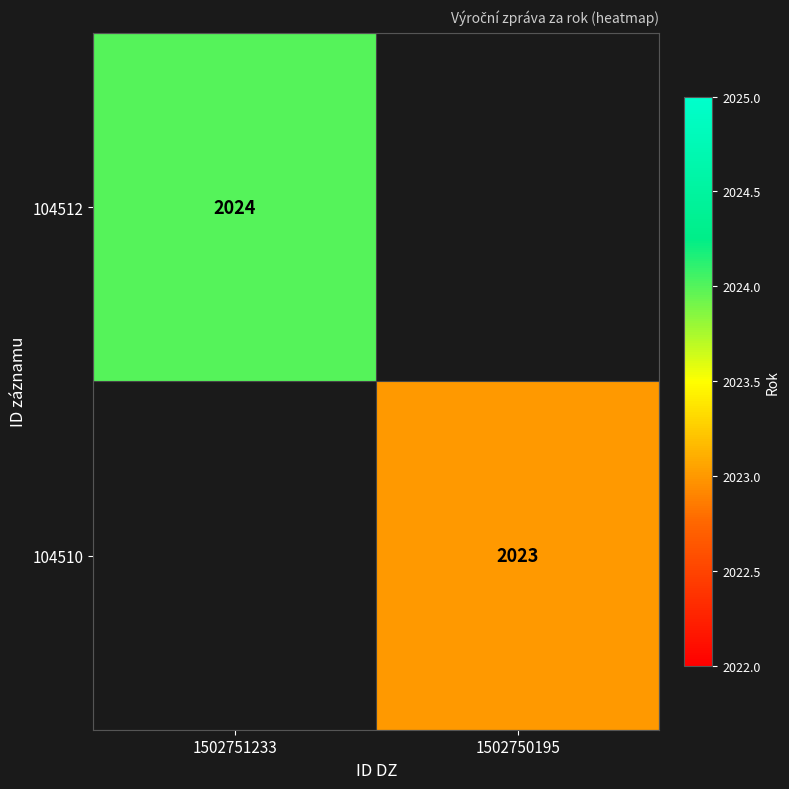

What is the smallest value displayed?

2023.0